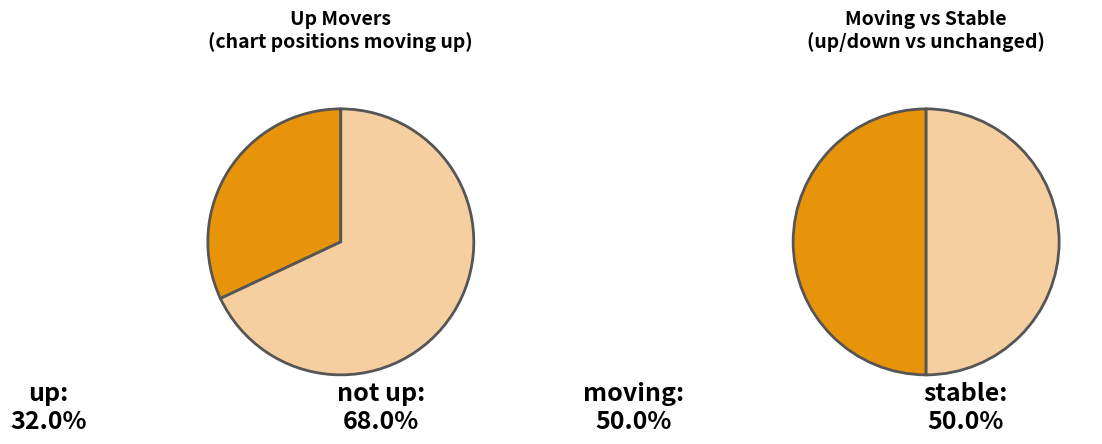

Does any single category account for the majority?

No